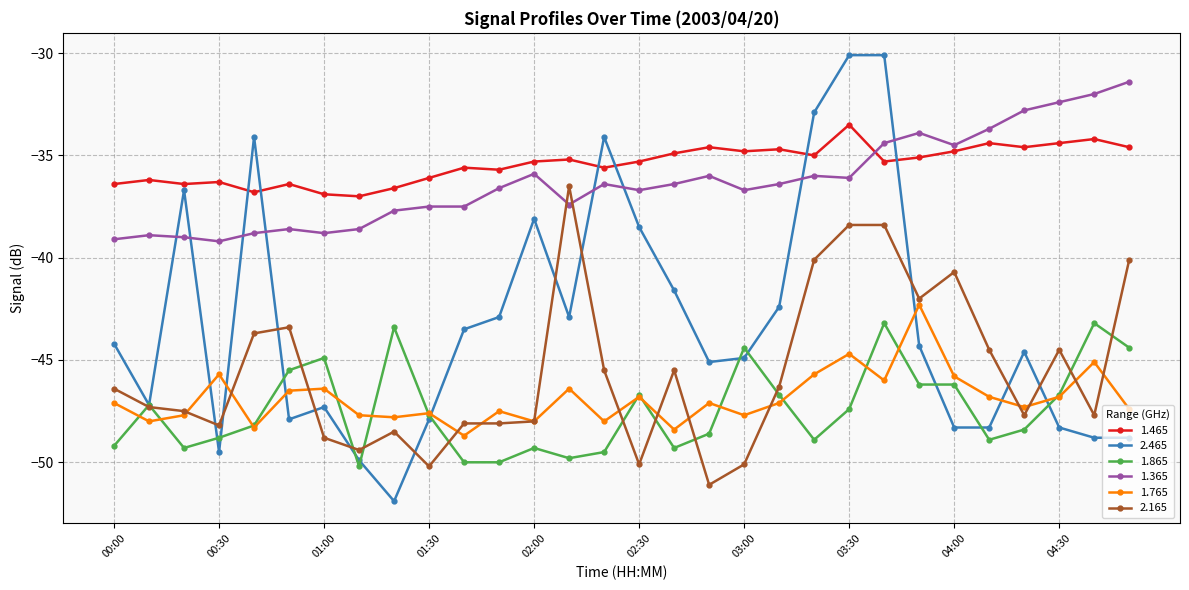

True or false: 1.465 has more than 1 points higher than both neighbors.

True